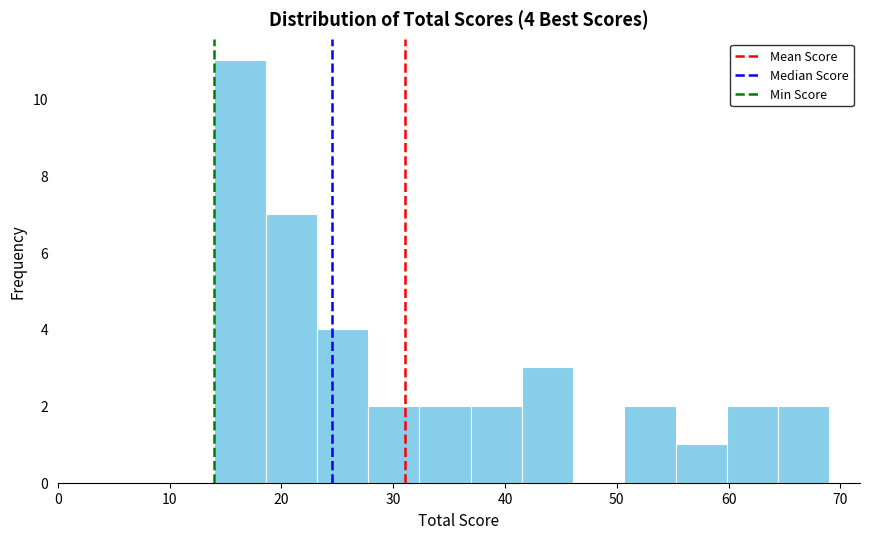

Which range on the x-axis has the tallest bar?

14 to 19